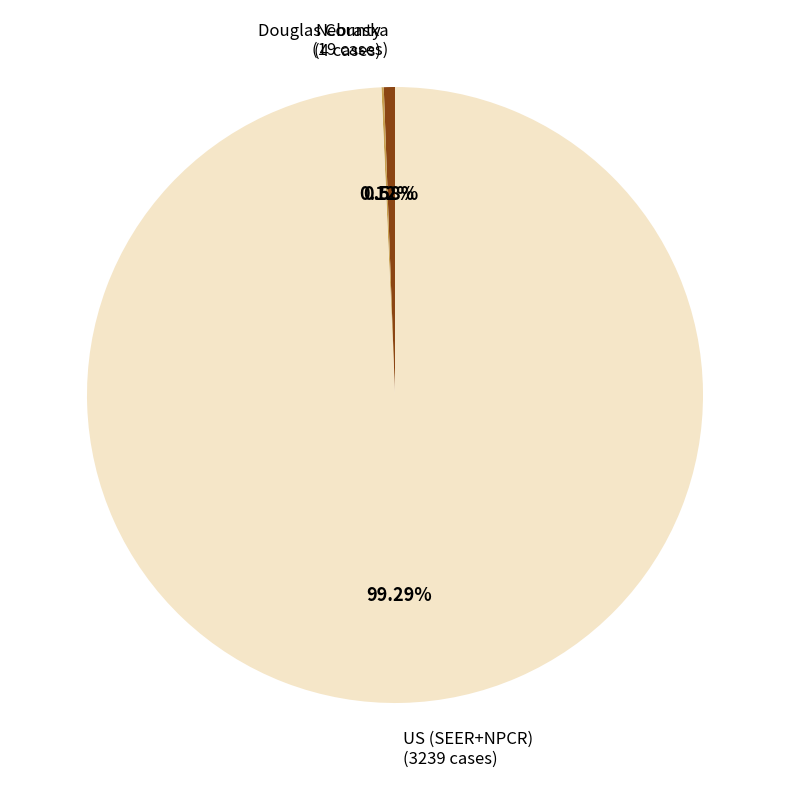

What is the ratio of the value at US (SEER+NPCR) (3239 cases) to the value at Nebraska (19 cases)?

170.5